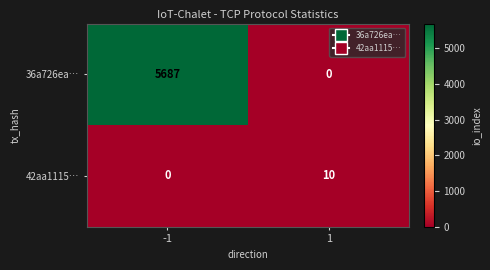

Read the 36a726ea… value at -1.

5687